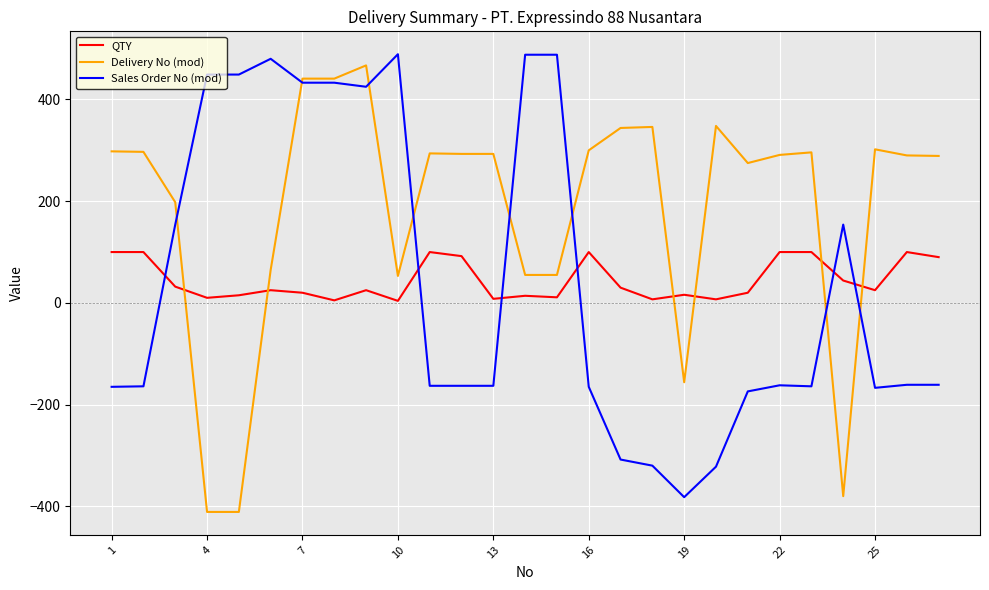

What is the maximum value for Delivery No (mod)?

467